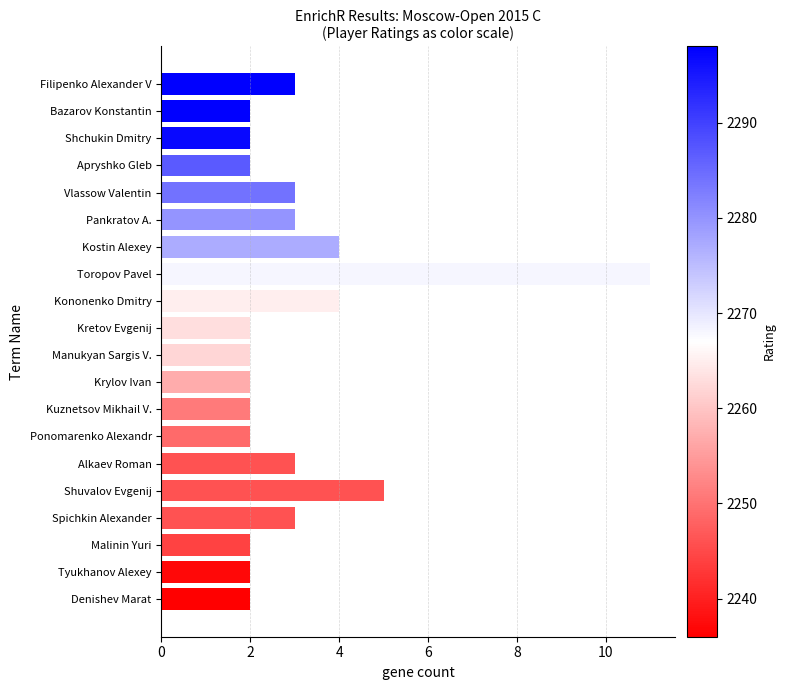

The value at Bazarov Konstantin is 1. True or false?

False